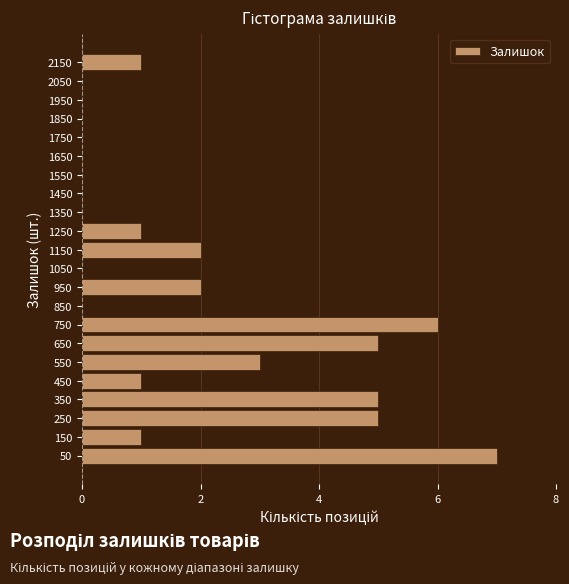

How long is the bar that spans 500 to 600 on the y-axis? The values are not printed on the chart, so give them approximately, as read against the axis.

3